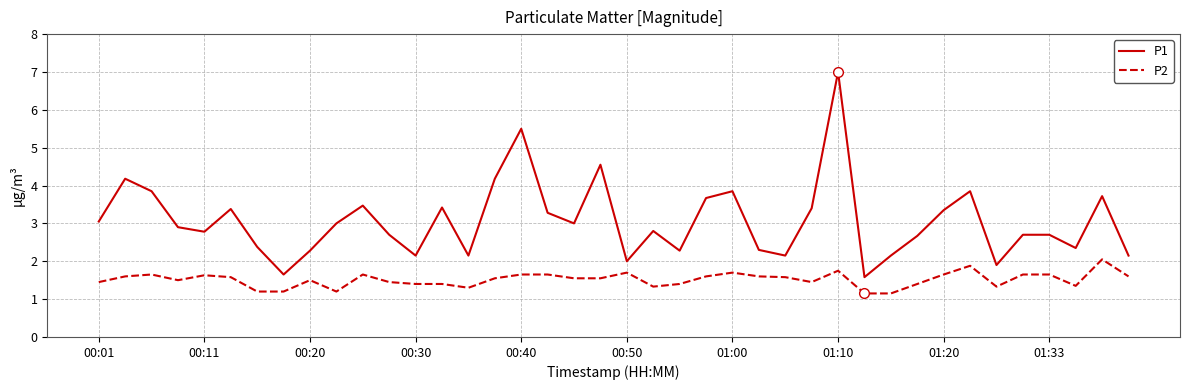

What is the greatest value displayed?

7.0